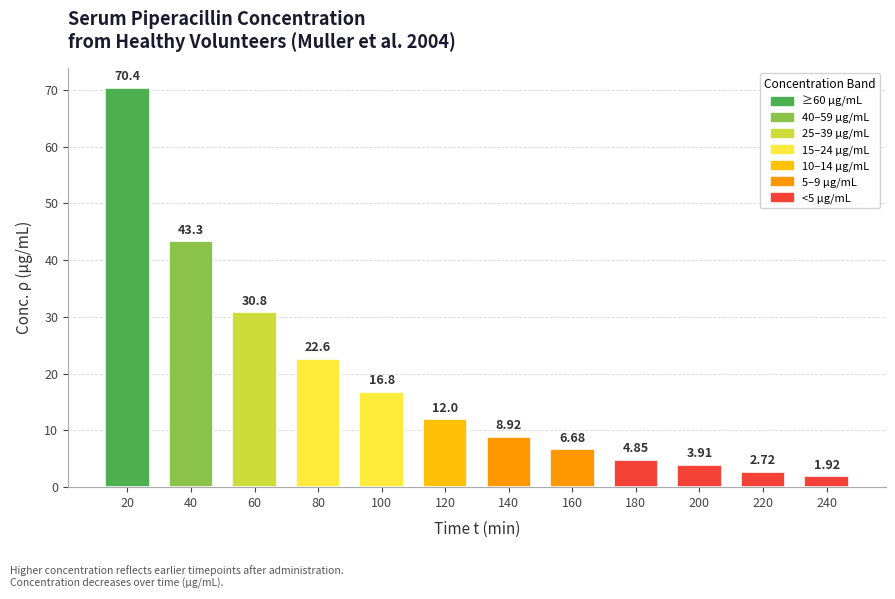

List the labels in order of value, largest first.

20, 40, 60, 80, 100, 120, 140, 160, 180, 200, 220, 240